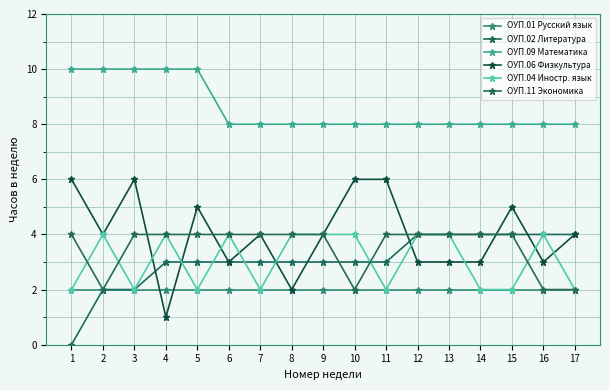

At which label is ОУП.01 Русский язык closest to 2?

1